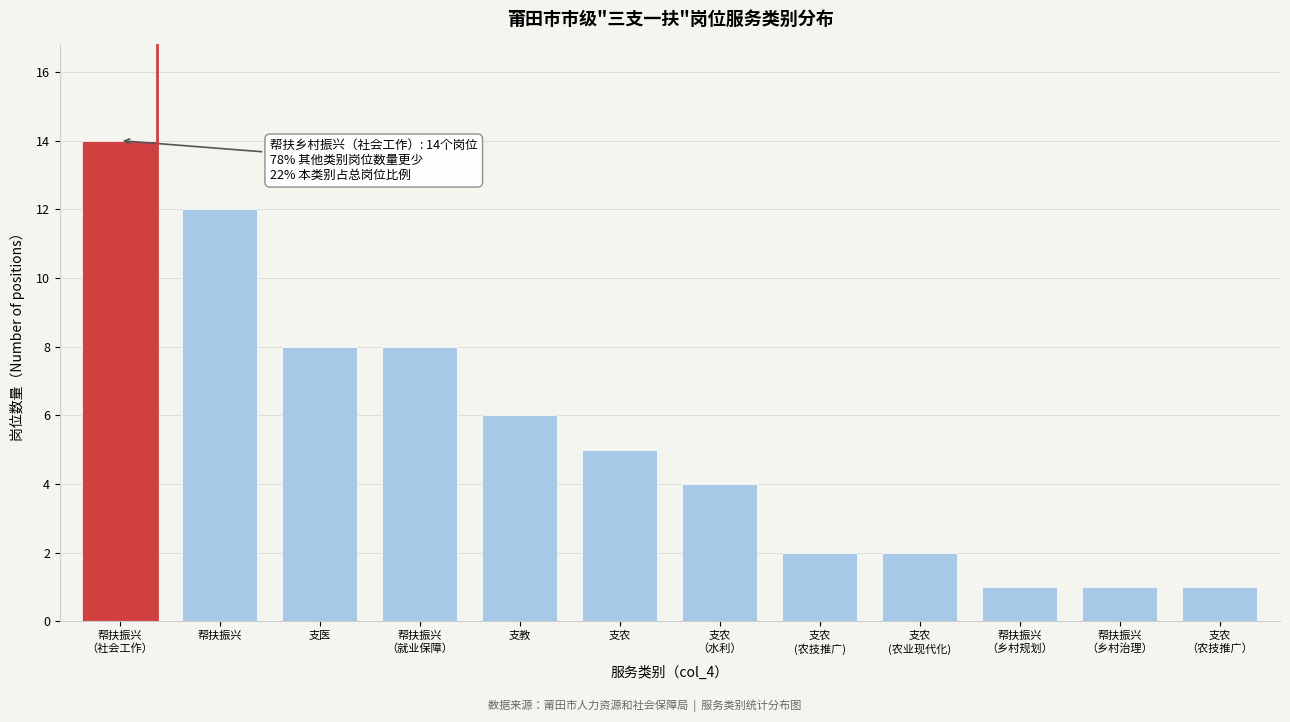

Reading left to right, extract all data points from this chart.

14	12	8	8	6	5	4	2	2	1	1	1